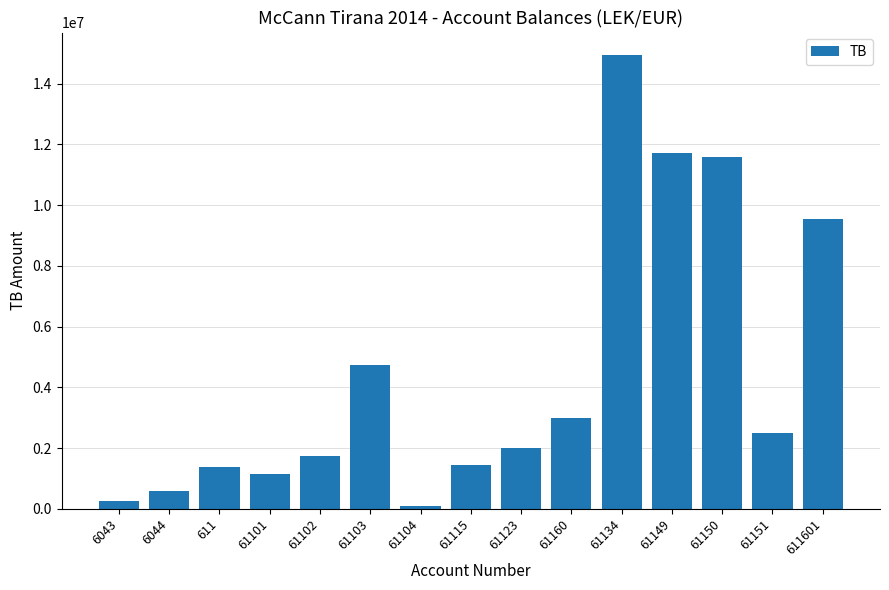

How many values are below 2010362?

7